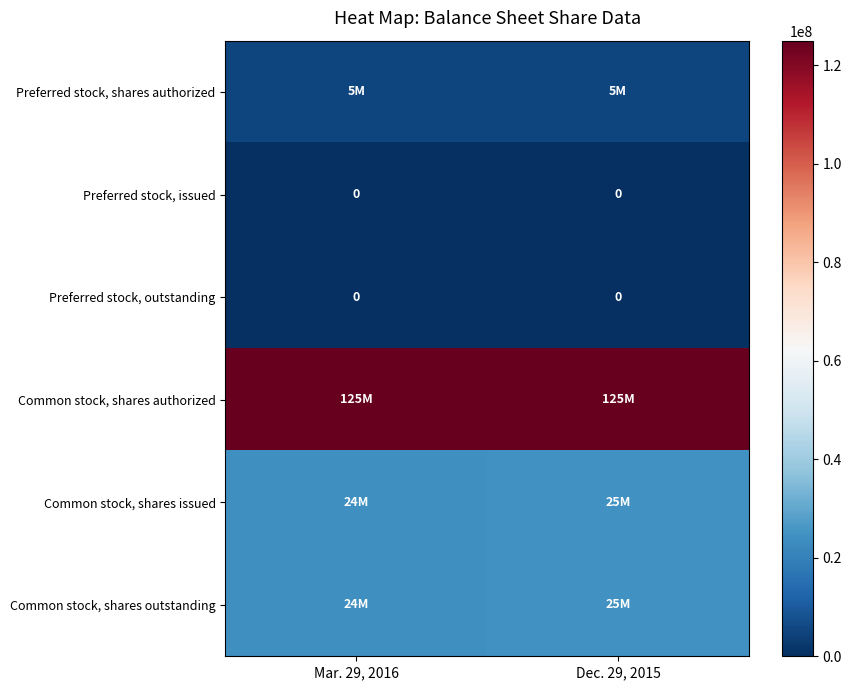

At how many categories does at least one series exceed 117640958?

2